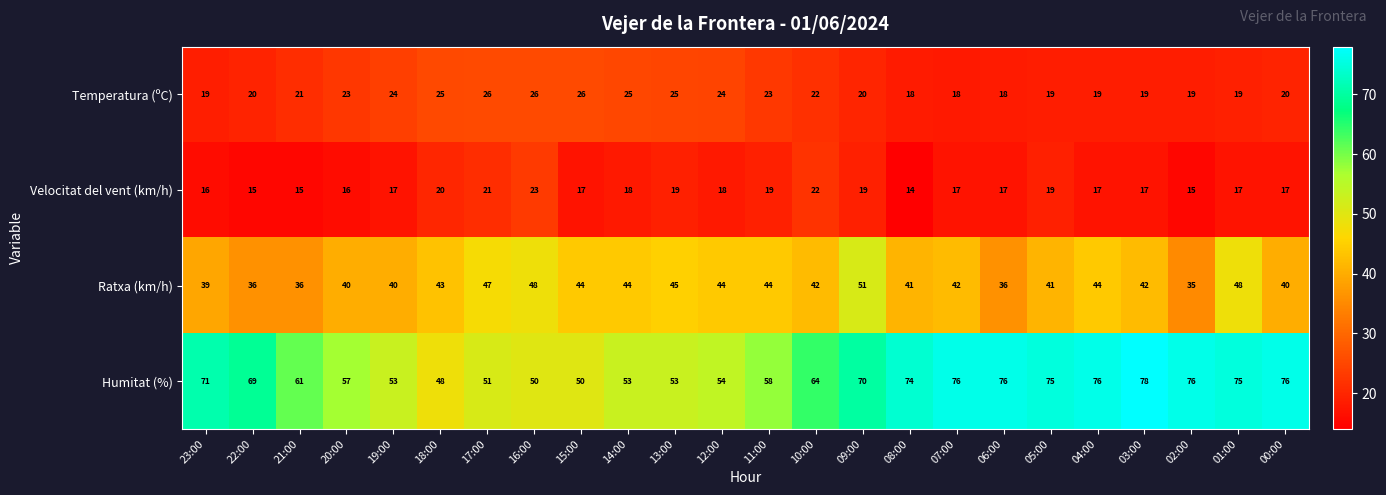

Between 13:00 and 00:00, which series saw the biggest shift?

Humitat (%)